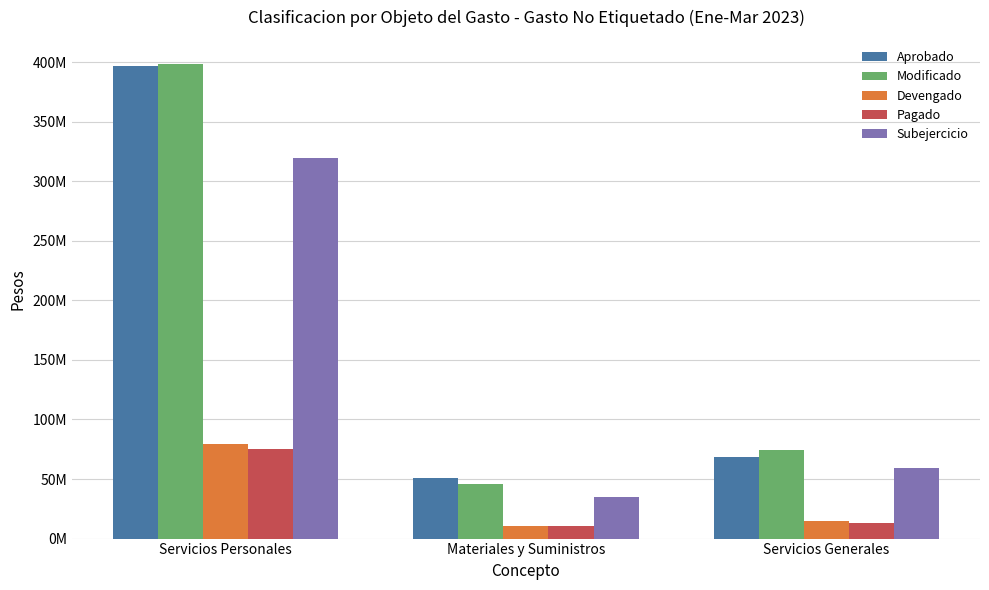

At which category is the sum across all series the highest?

Servicios Personales